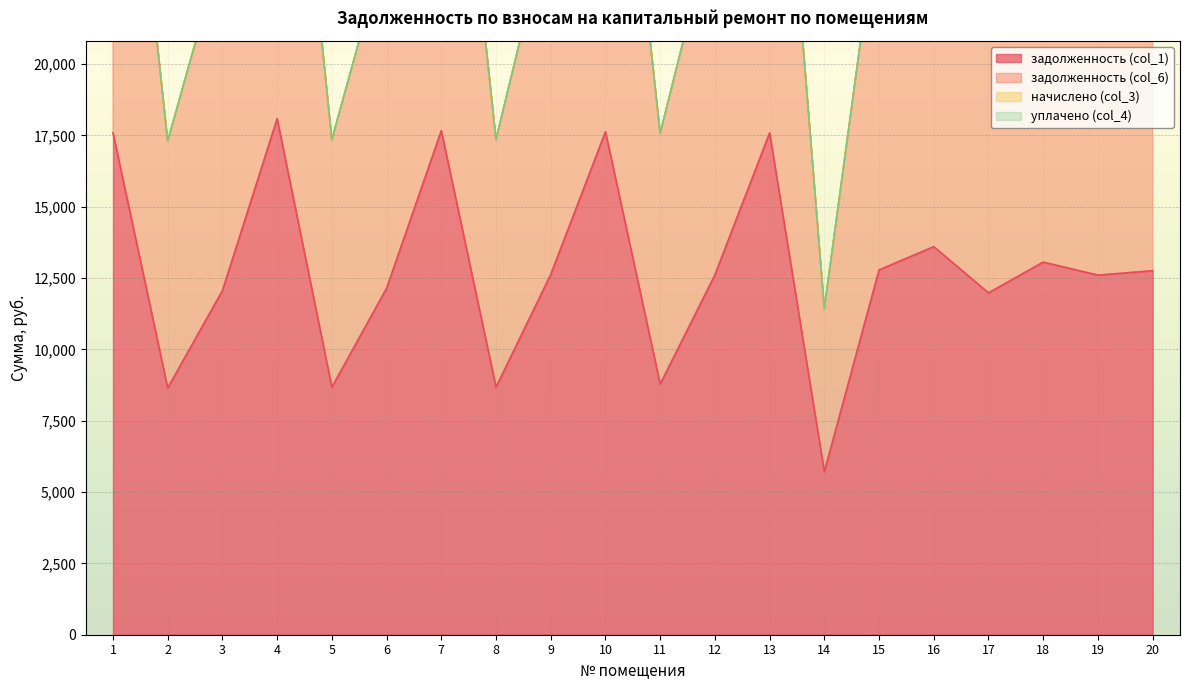

The value of задолженность (col_1) at 5 is 2750.5. True or false?

False